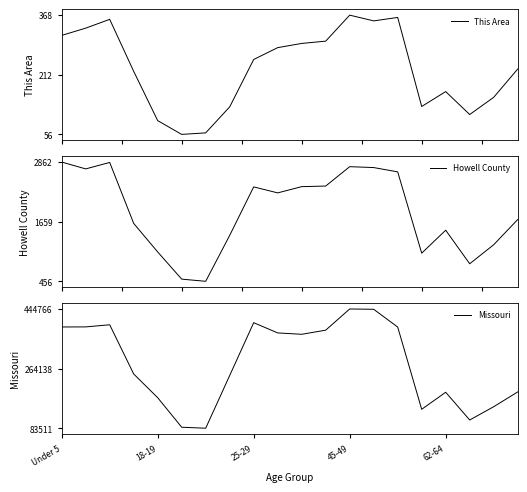

Which series has the largest range (max minus min)?

Missouri